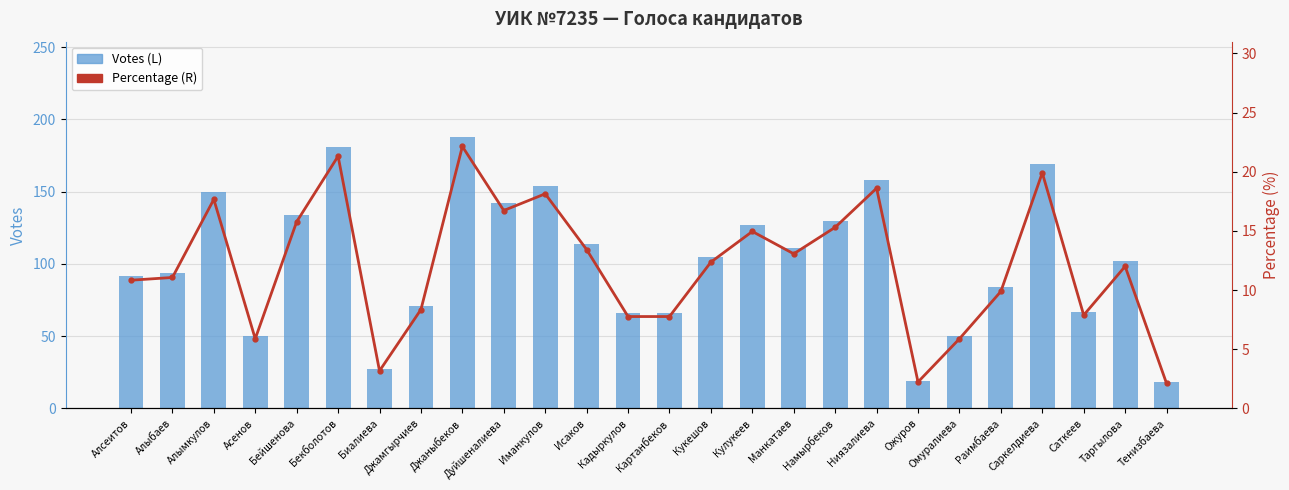

What is the approximate value of Votes (L) at Джаныбеков?

188.0